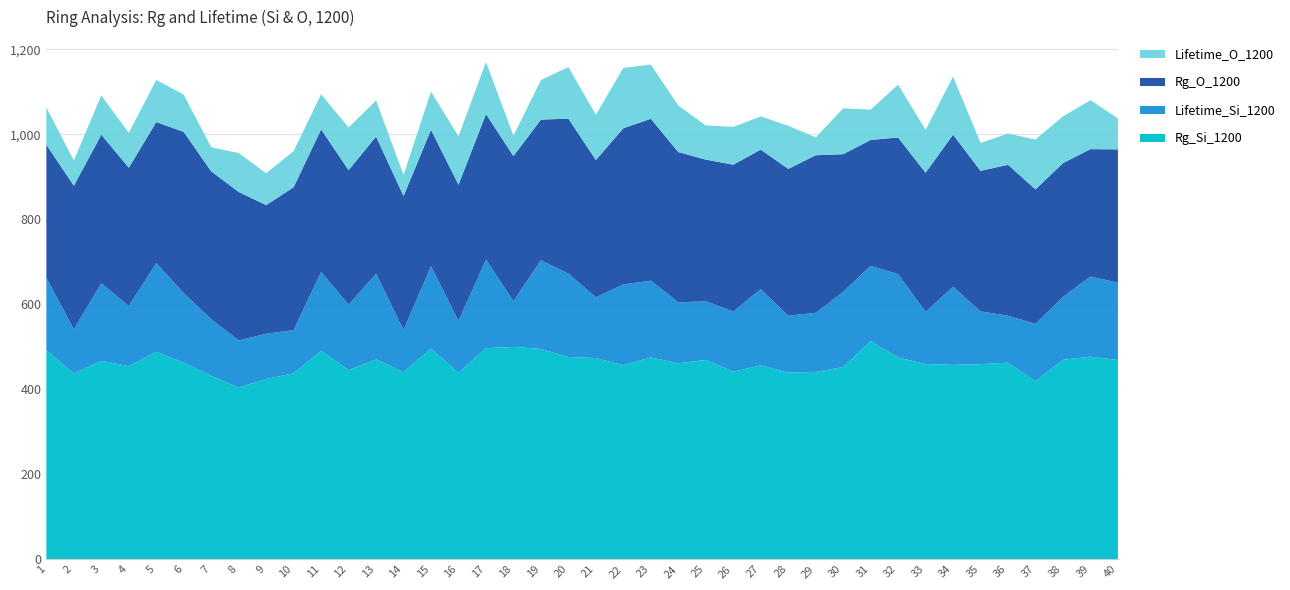

Reading right to left, what are all the values shown in this chart?

Rg_Si_1200: 40=4.7	39=4.8	38=4.7	37=4.2	36=4.6	35=4.6	34=4.6	33=4.6	32=4.7	31=5.1	30=4.5	29=4.4	28=4.4	27=4.6	26=4.4	25=4.7	24=4.6	23=4.7	22=4.6	21=4.7	20=4.8	19=4.9	18=5.0	17=5.0	16=4.4	15=5.0	14=4.4	13=4.7	12=4.5	11=4.9	10=4.4	9=4.2	8=4.0	7=4.3	6=4.6	5=4.9	4=4.5	3=4.7	2=4.4	1=4.9
Lifetime_Si_1200: 40=1.8	39=1.9	38=1.5	37=1.3	36=1.1	35=1.2	34=1.8	33=1.2	32=2.0	31=1.8	30=1.8	29=1.4	28=1.3	27=1.8	26=1.4	25=1.4	24=1.4	23=1.8	22=1.9	21=1.4	20=2.0	19=2.1	18=1.1	17=2.1	16=1.2	15=1.9	14=1.0	13=2.0	12=1.5	11=1.9	10=1.0	9=1.1	8=1.1	7=1.3	6=1.6	5=2.1	4=1.4	3=1.8	2=1.0	1=1.7
Rg_O_1200: 40=3.1	39=3.0	38=3.1	37=3.2	36=3.6	35=3.3	34=3.6	33=3.3	32=3.2	31=3.0	30=3.2	29=3.7	28=3.5	27=3.3	26=3.5	25=3.3	24=3.5	23=3.8	22=3.7	21=3.2	20=3.6	19=3.3	18=3.4	17=3.4	16=3.2	15=3.2	14=3.2	13=3.2	12=3.2	11=3.4	10=3.4	9=3.0	8=3.5	7=3.5	6=3.8	5=3.3	4=3.3	3=3.5	2=3.4	1=3.1
Lifetime_O_1200: 40=0.7	39=1.2	38=1.1	37=1.2	36=0.7	35=0.7	34=1.4	33=1.0	32=1.2	31=0.7	30=1.1	29=0.4	28=1.0	27=0.8	26=0.9	25=0.8	24=1.1	23=1.3	22=1.4	21=1.1	20=1.2	19=0.9	18=0.5	17=1.2	16=1.1	15=0.9	14=0.5	13=0.8	12=1.0	11=0.8	10=0.8	9=0.8	8=0.9	7=0.6	6=0.9	5=1.0	4=0.8	3=0.9	2=0.6	1=0.9